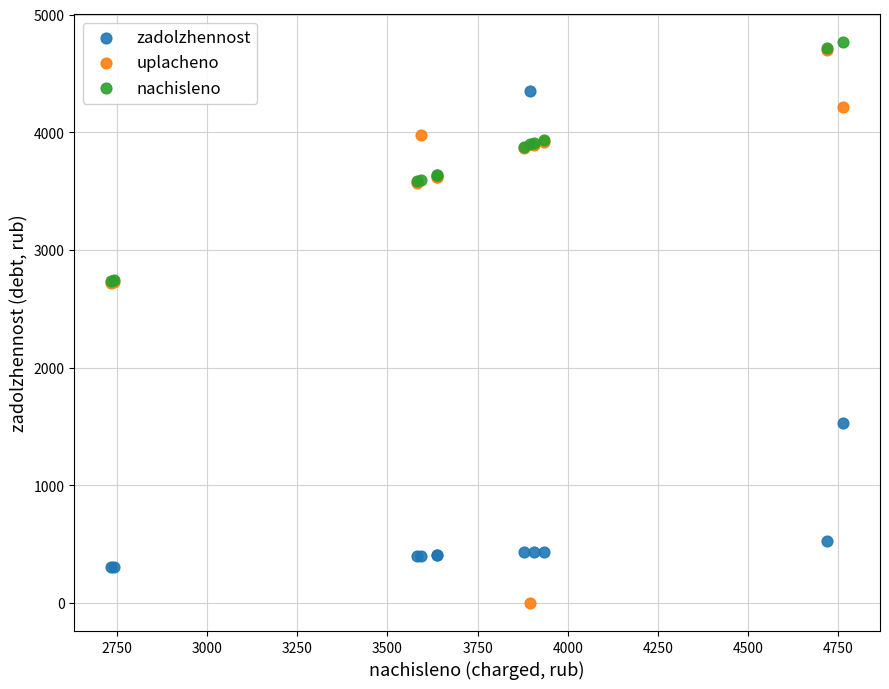

Which series has the widest spread of Y values?

uplacheno